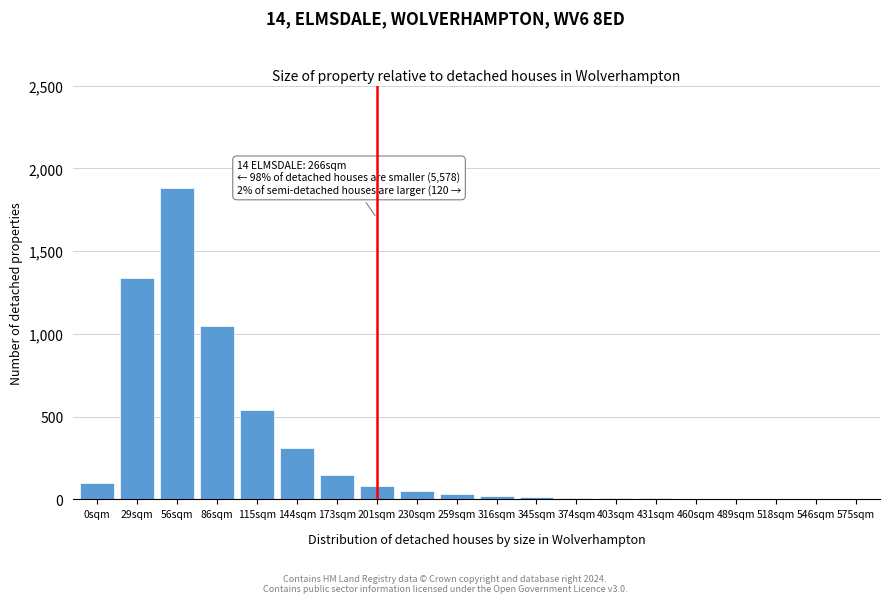

What is the ratio of the value at 56sqm to the value at 201sqm?

23.5